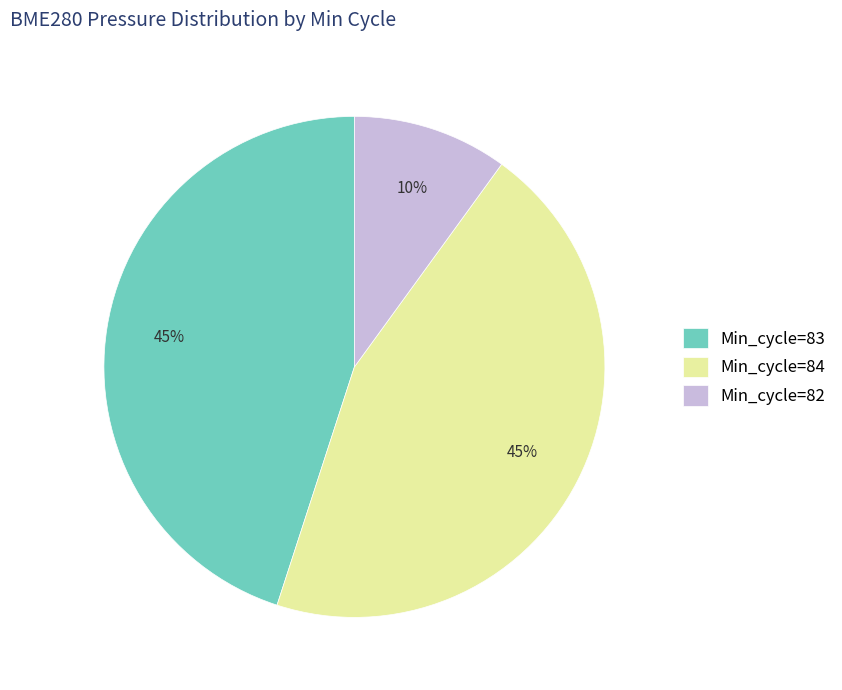

Is it true that Min_cycle=84 is 45% of the pie?

True